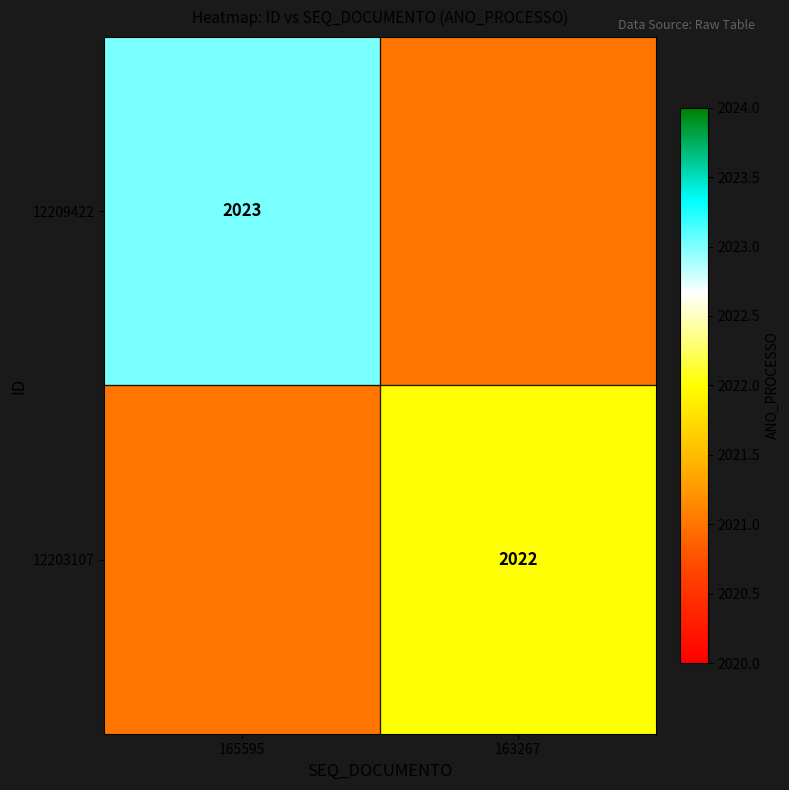

How many values in 12203107 are above zero?

1